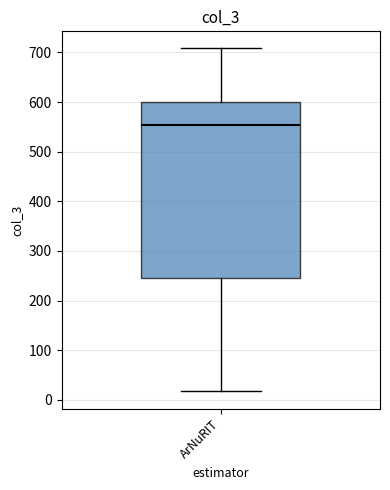

Where does the lower whisker of the box for ArNuRIT end on the y-axis? The values are not printed on the chart, so give them approximately, as read against the axis.

20